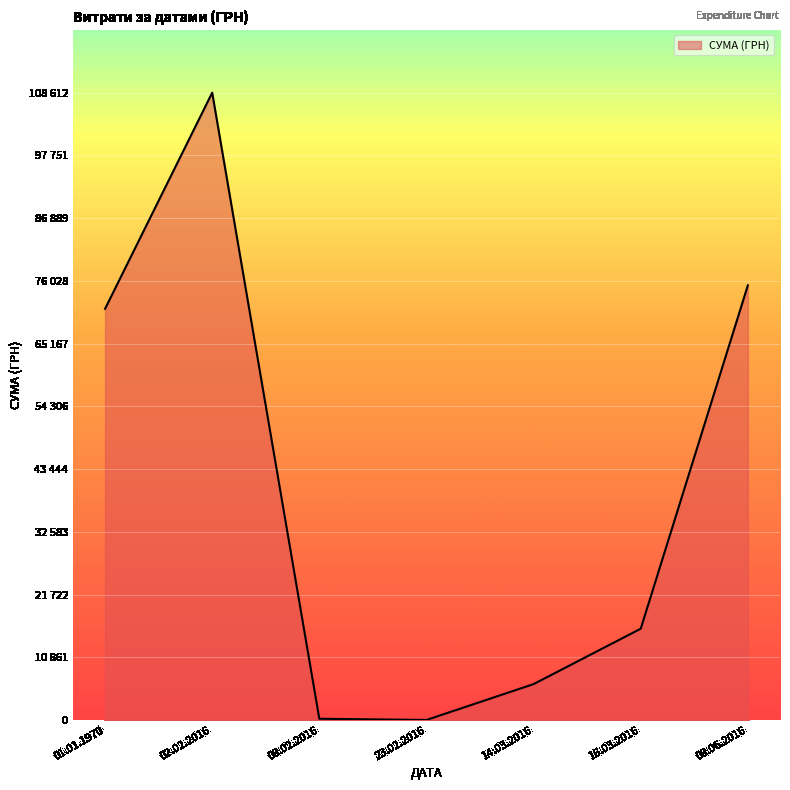

Does the chart display data point markers on the line(s)?

No